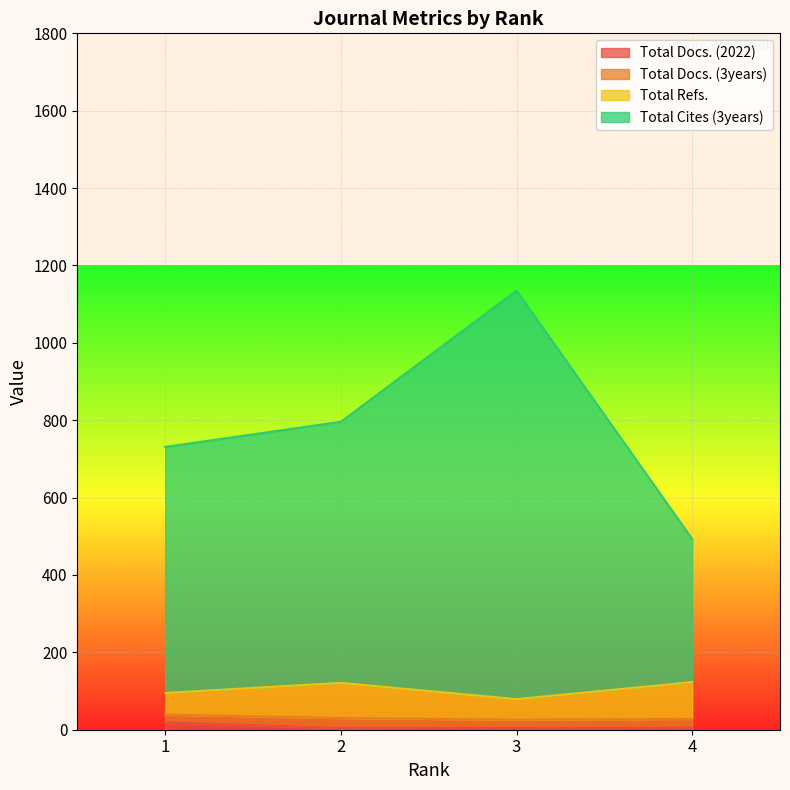

What is the difference between the maximum and second lowest values in the Total Cites (3years) series?

404